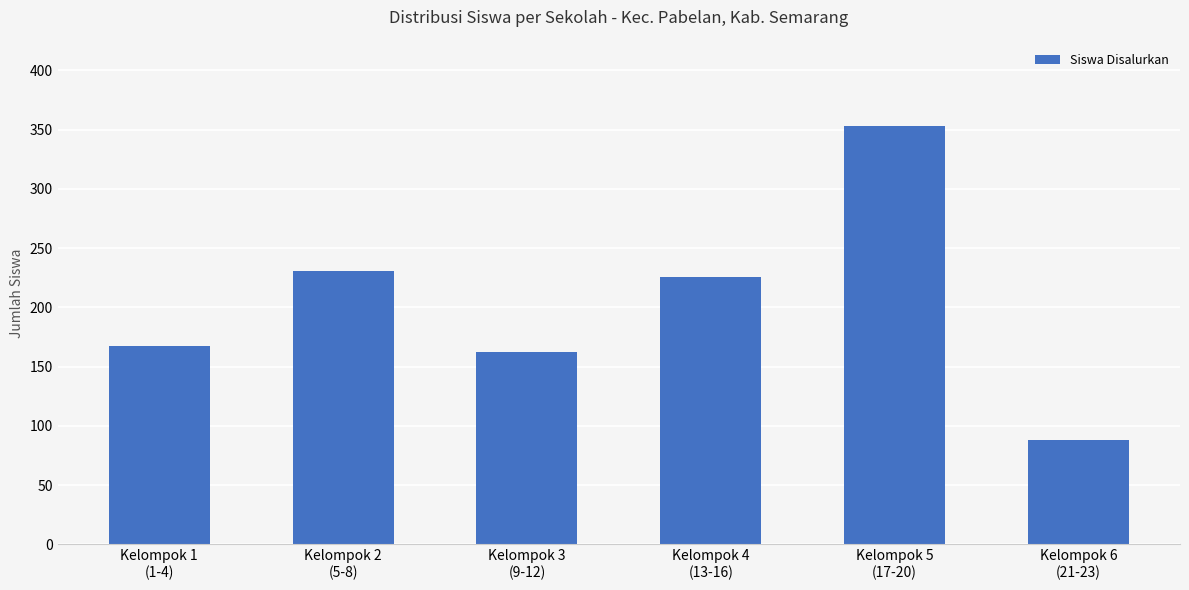

Reading left to right, extract all data points from this chart.

167	231	162	226	353	88